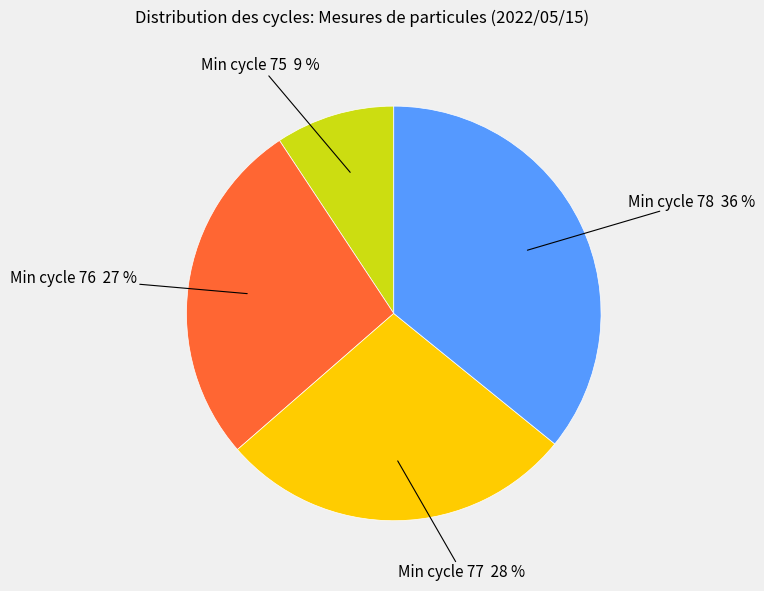

Is the sum of Min cycle 75 9 % and Min cycle 78 36 % greater than half?

No